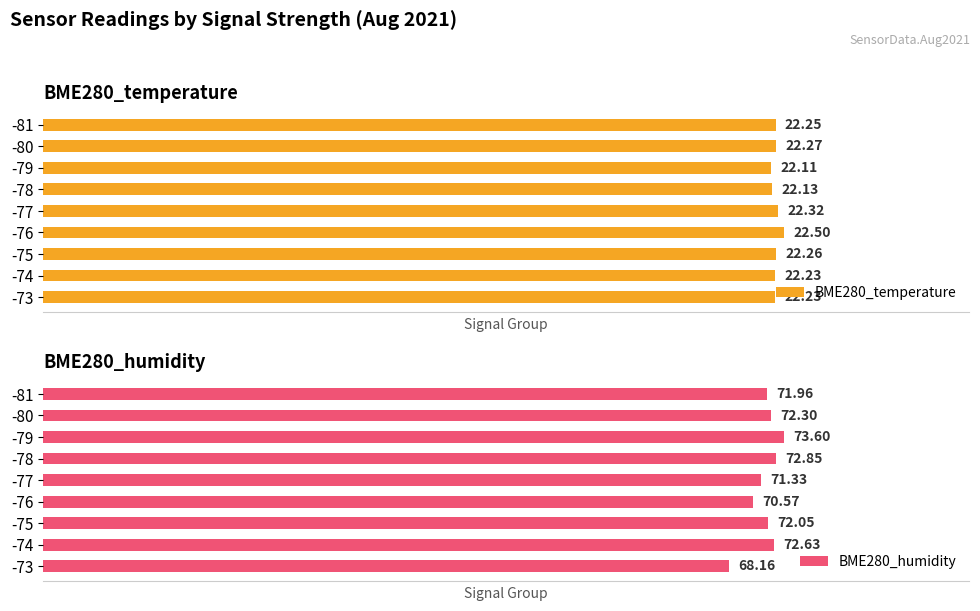

What is the difference between the maximum and minimum values in the BME280_humidity series?

5.4